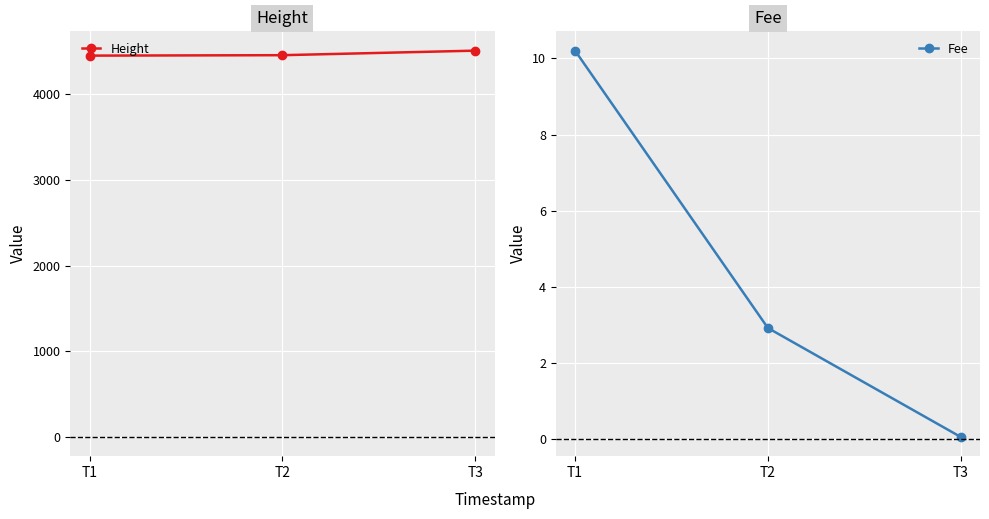

Rank the series by their average value, from highest to lowest.

Height, Fee